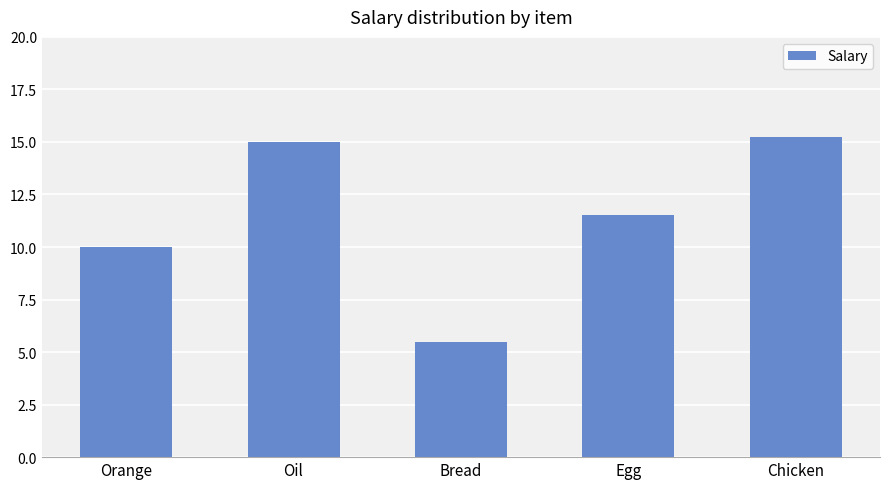

What is the smallest value displayed?

5.5